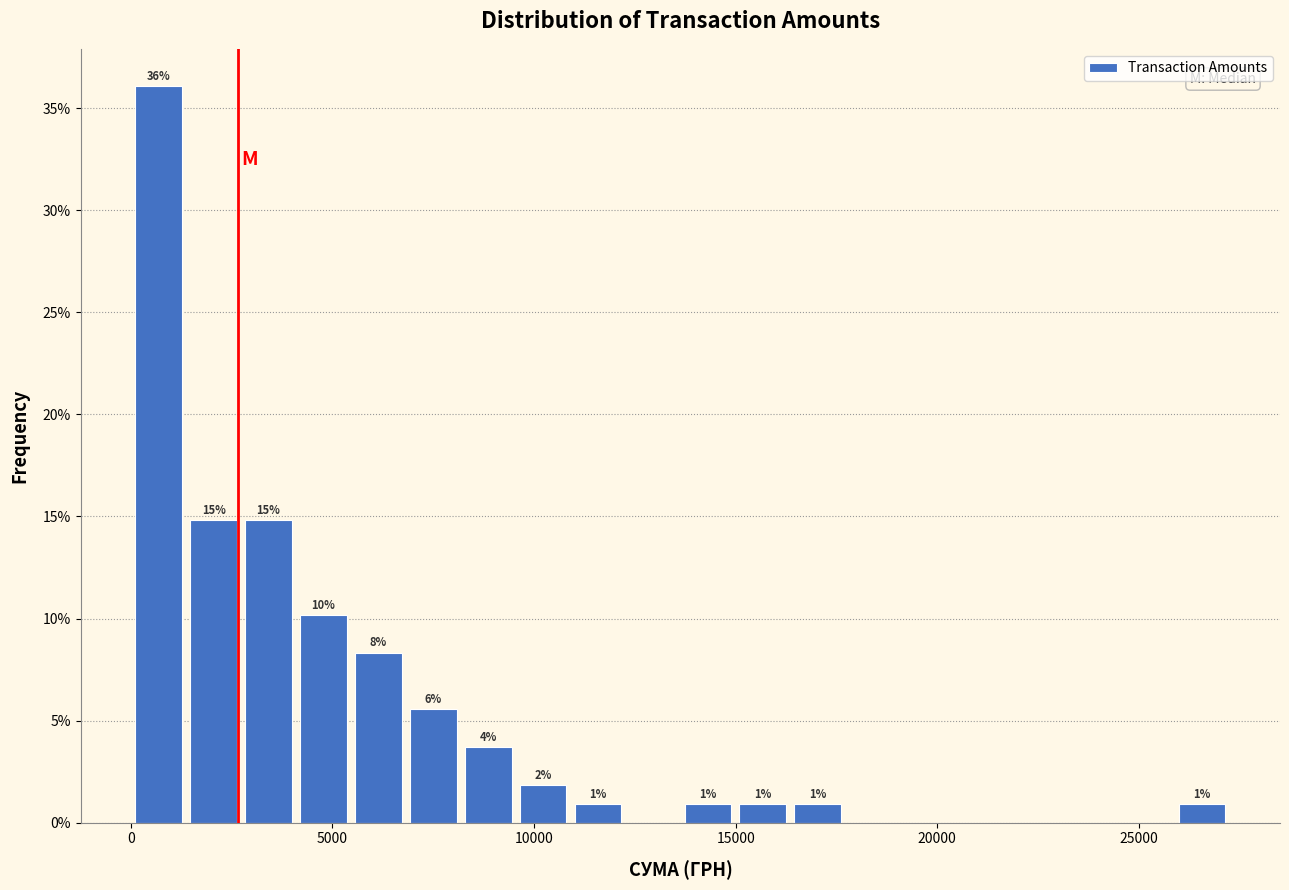

Around what value on the x-axis is the tallest bar? Give the approximate position of its centre, as read against the axis.

500